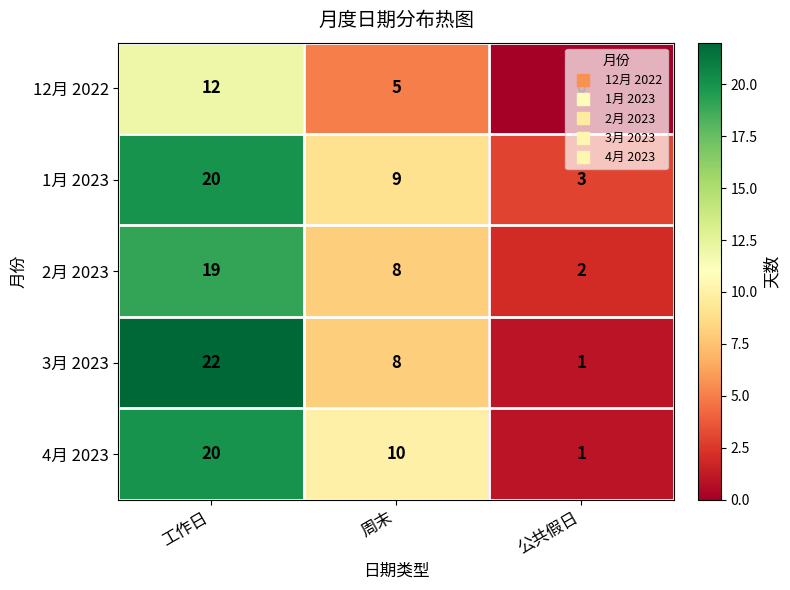

At which category is the sum across all series the highest?

工作日